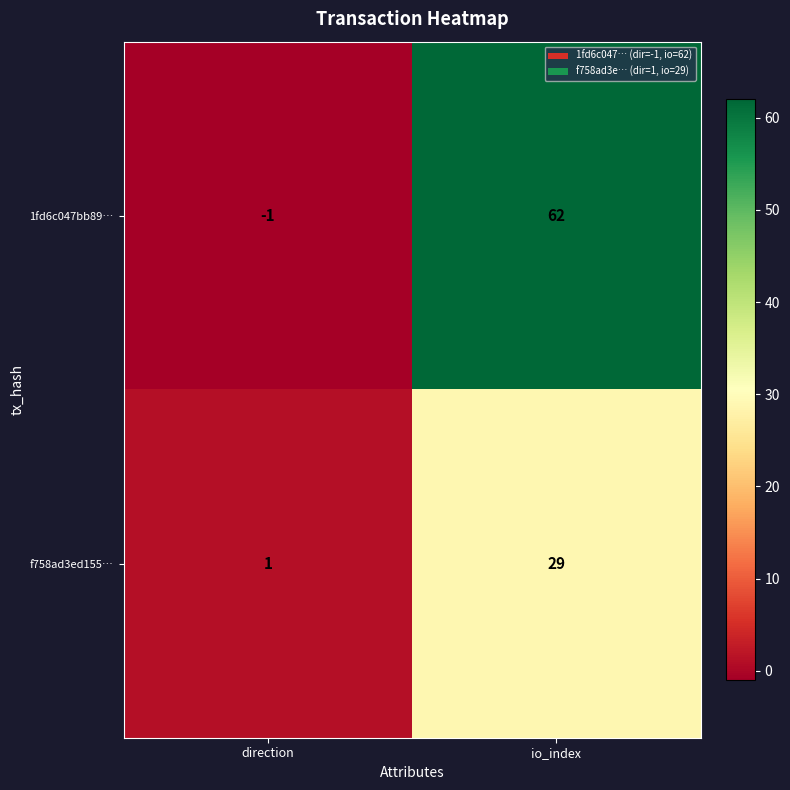

How many data points does each series have?

2